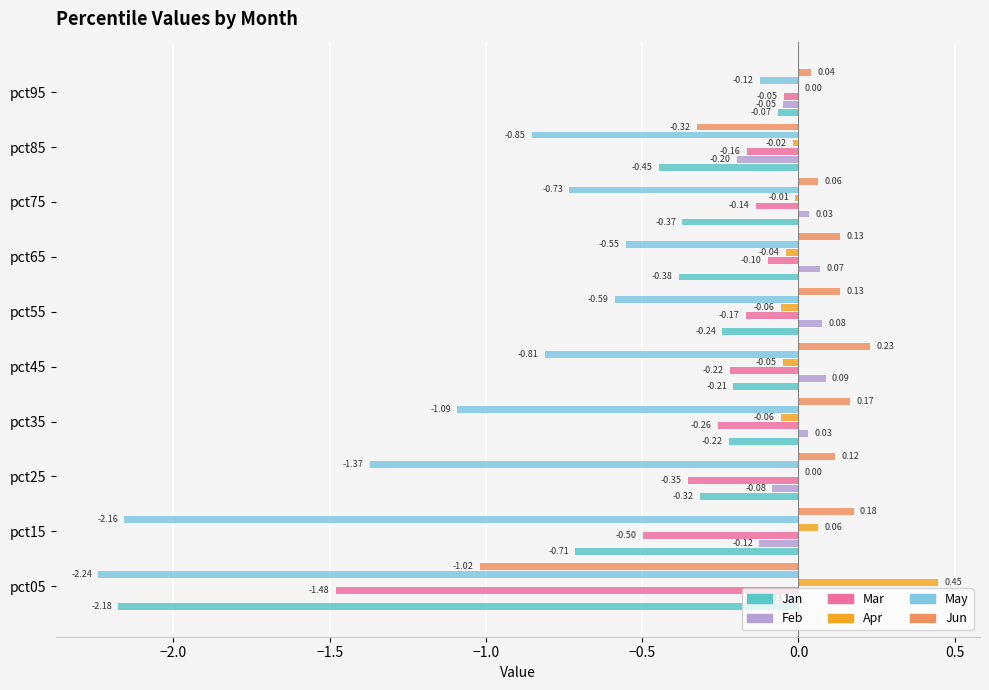

Which series has the largest total across all categories?

Apr